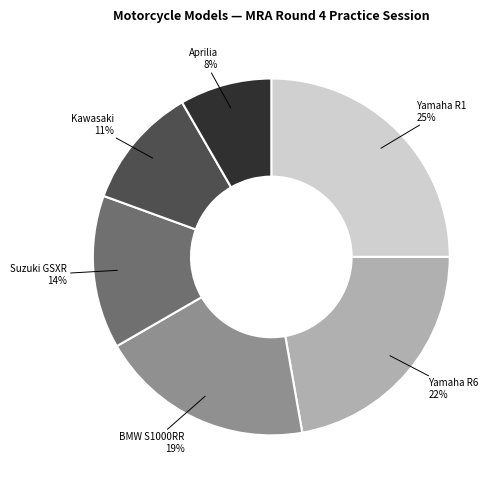

True or false: Yamaha R6 accounts for 15% of the total.

False